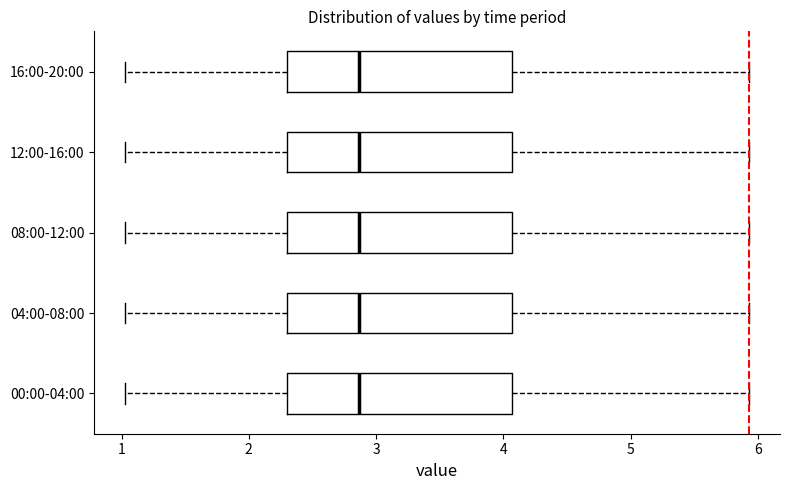

Reading bottom to top, transcribe this box plot: for each box, give where its median line is, the range the box spans, and where its two whiskers end, as read against the x-axis. The values are not printed on the chart, so give them approximately, as read against the axis.

00:00-04:00: median 2.9, box 2.3 to 4.1, whiskers 1.0 to 5.9
04:00-08:00: median 2.9, box 2.3 to 4.1, whiskers 1.0 to 5.9
08:00-12:00: median 2.9, box 2.3 to 4.1, whiskers 1.0 to 5.9
12:00-16:00: median 2.9, box 2.3 to 4.1, whiskers 1.0 to 5.9
16:00-20:00: median 2.9, box 2.3 to 4.1, whiskers 1.0 to 5.9